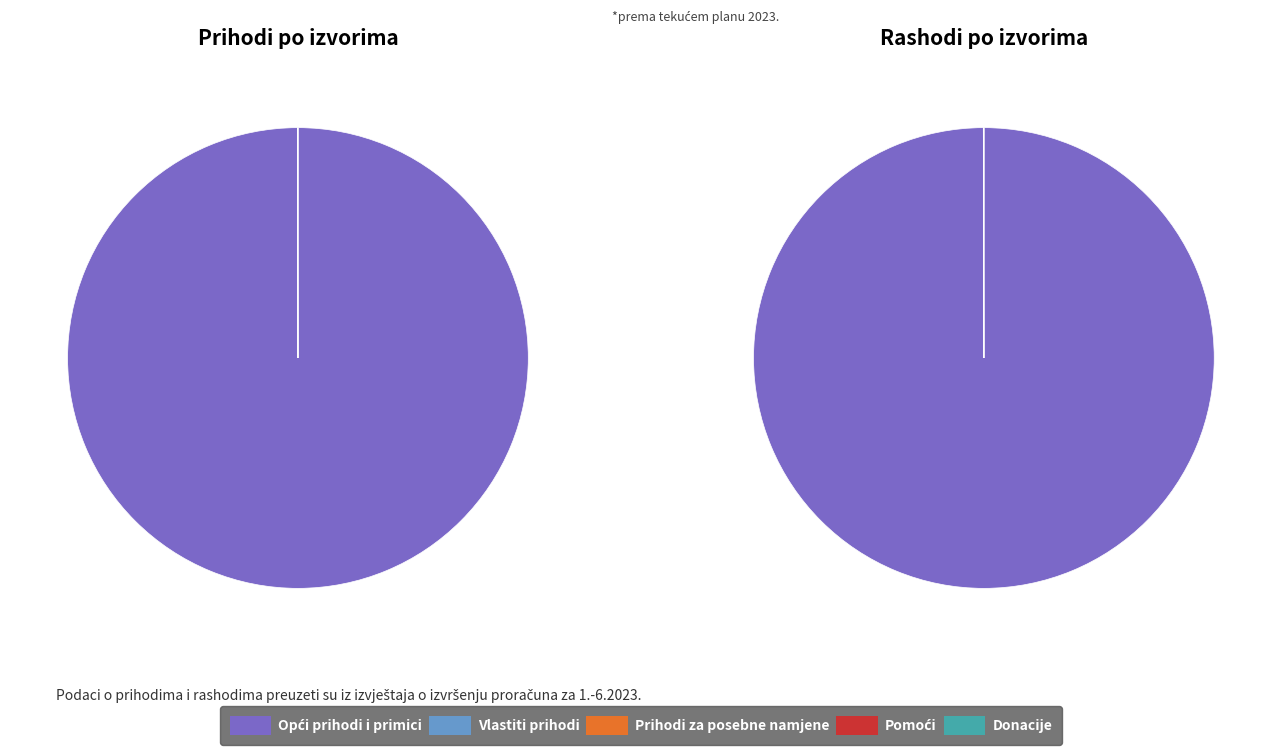

Rank the categories by value from highest to lowest.

Opći prihodi i primici, Vlastiti prihodi, Prihodi za posebne namjene, Pomoći, Donacije